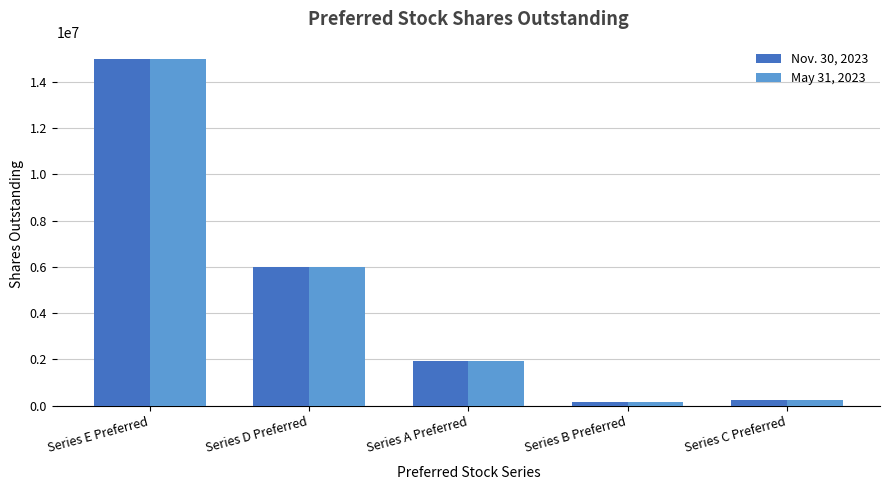

Which label corresponds to the largest value in the chart?

Series E Preferred